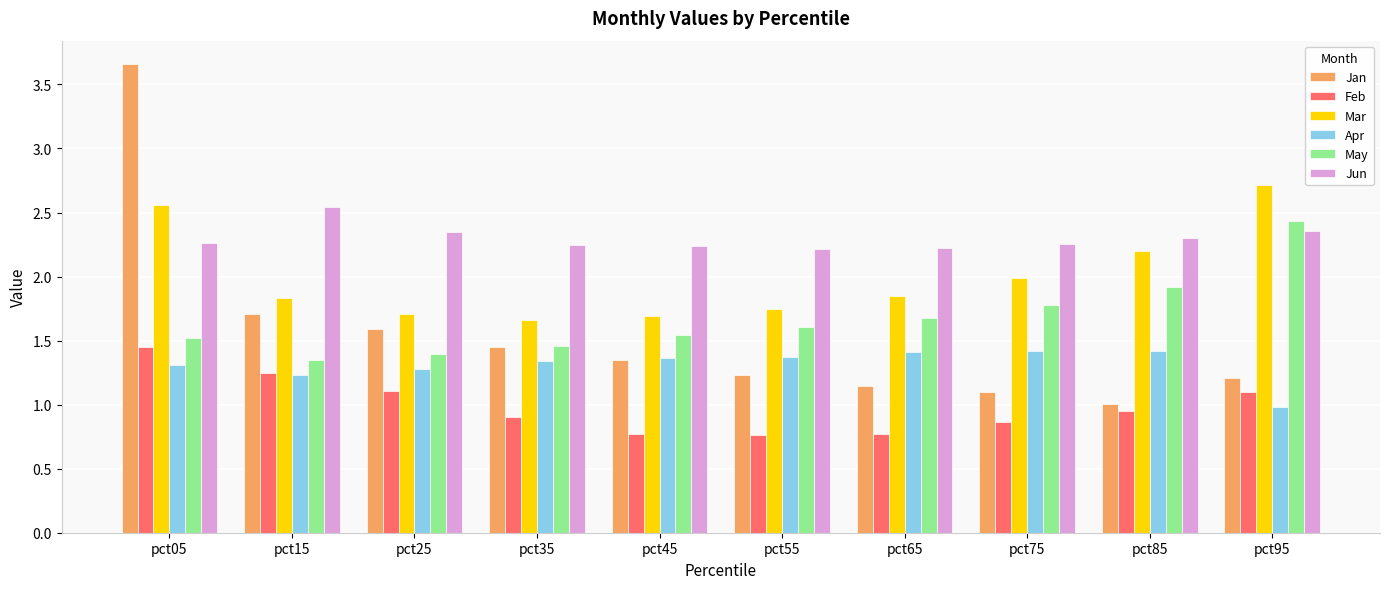

What are all the series names shown in the legend?

Jan, Feb, Mar, Apr, May, Jun